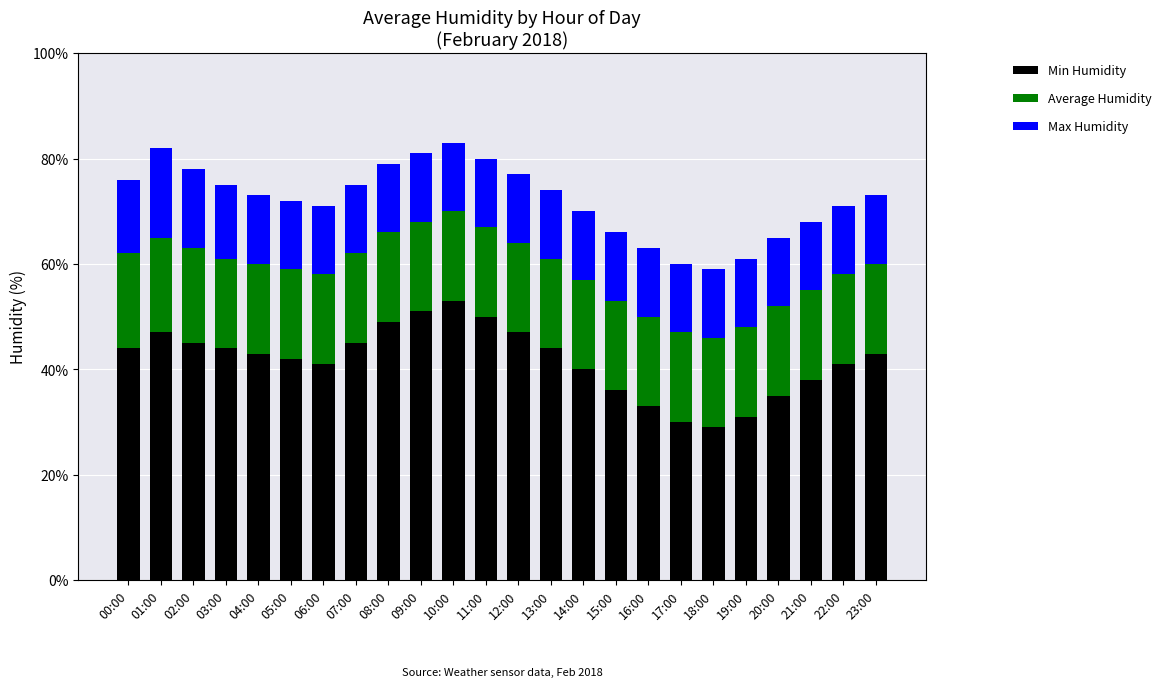

What is the minimum value for Min Humidity?

29